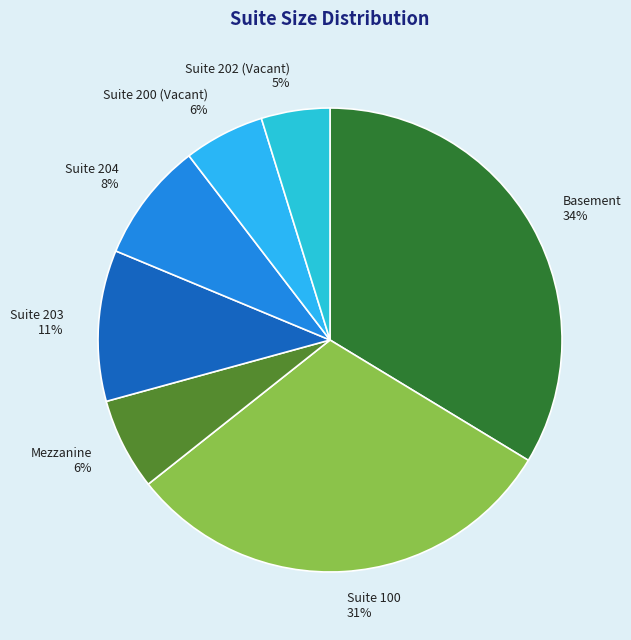

Is it true that Suite 200 (Vacant) is 6% of the pie?

True